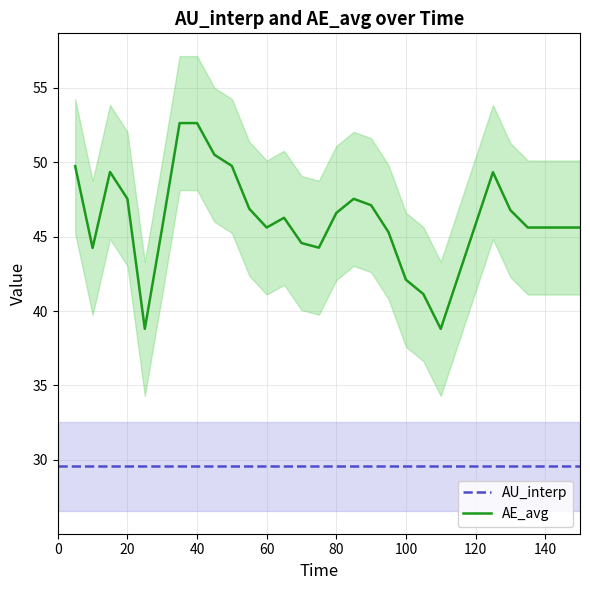

What is the average value of the AU_interp series?

29.6